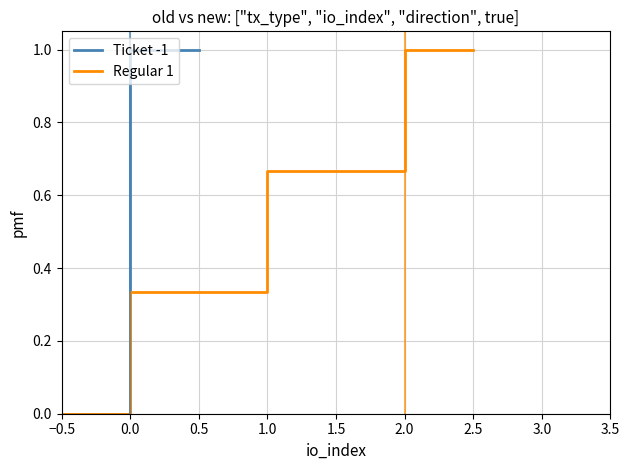

Count the number of data series in this chart.

2